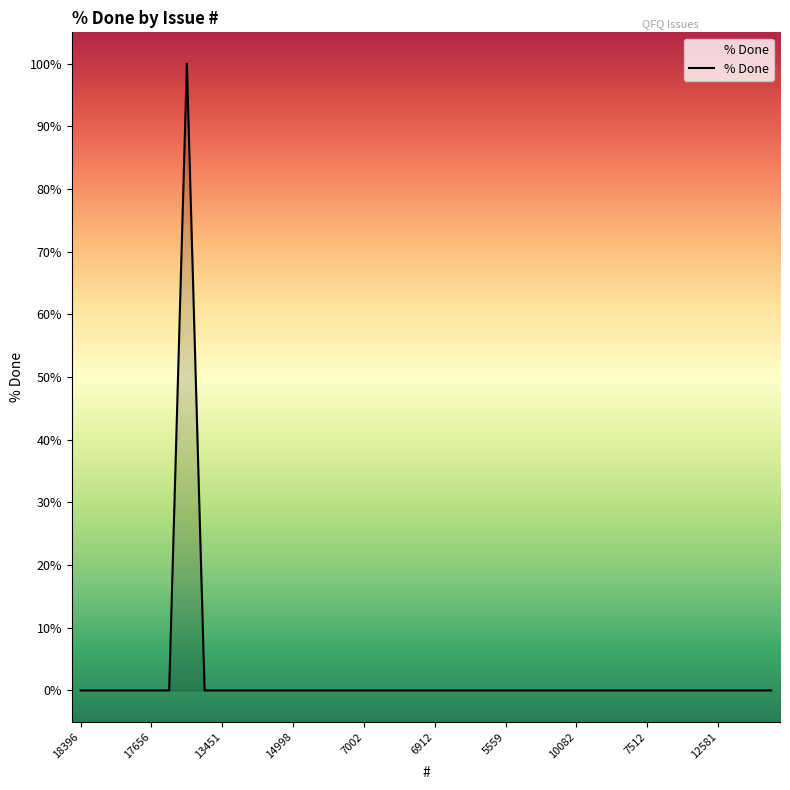

What is the maximum value shown in the chart?

100